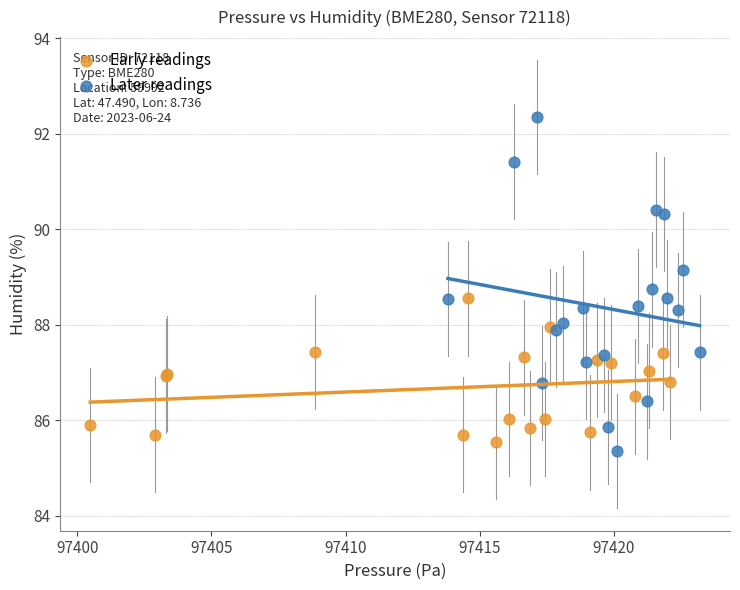

Which series has the widest spread of Y values?

Later readings